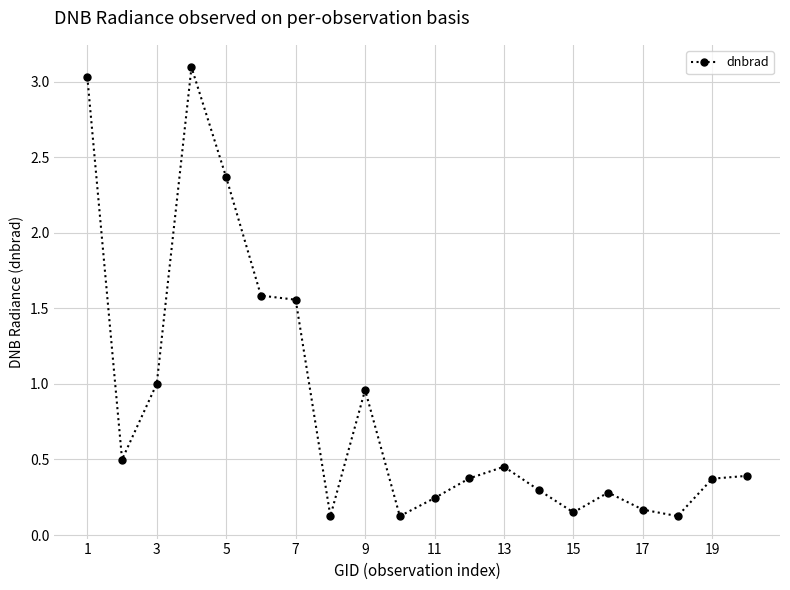

What is the sum of all values?

17.2